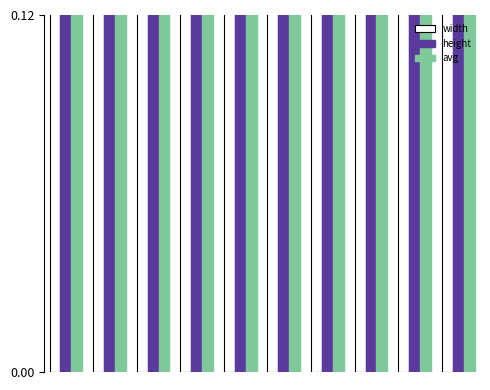

The value of avg at 6 is 0.1. True or false?

False